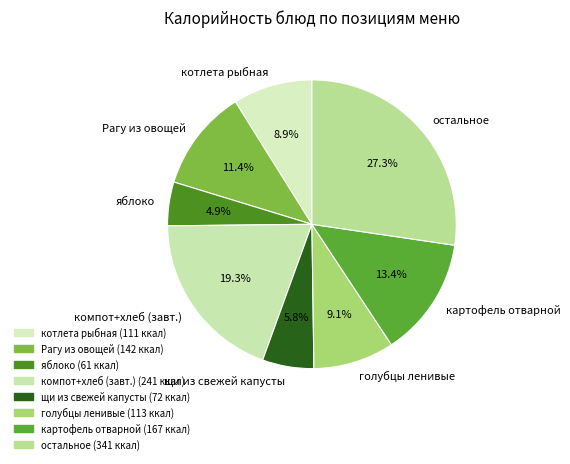

Approximately how many times larger is the value at картофель отварной compared to остальное?

0.5